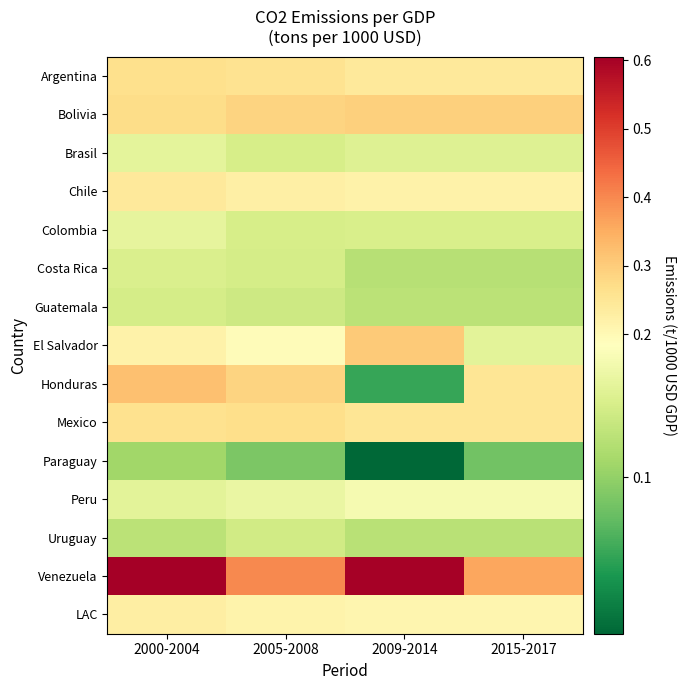

Reading left to right, what are all the values shown in this chart?

Argentina: 2000-2004=0.3	2005-2008=0.3	2009-2014=0.2	2015-2017=0.2
Bolivia: 2000-2004=0.3	2005-2008=0.3	2009-2014=0.3	2015-2017=0.3
Brasil: 2000-2004=0.2	2005-2008=0.1	2009-2014=0.2	2015-2017=0.2
Chile: 2000-2004=0.2	2005-2008=0.2	2009-2014=0.2	2015-2017=0.2
Colombia: 2000-2004=0.2	2005-2008=0.1	2009-2014=0.1	2015-2017=0.1
Costa Rica: 2000-2004=0.1	2005-2008=0.1	2009-2014=0.1	2015-2017=0.1
Guatemala: 2000-2004=0.1	2005-2008=0.1	2009-2014=0.1	2015-2017=0.1
El Salvador: 2000-2004=0.2	2005-2008=0.2	2009-2014=0.3	2015-2017=0.2
Honduras: 2000-2004=0.3	2005-2008=0.3	2009-2014=0.1	2015-2017=0.3
Mexico: 2000-2004=0.3	2005-2008=0.3	2009-2014=0.3	2015-2017=0.3
Paraguay: 2000-2004=0.1	2005-2008=0.1	2009-2014=0.0	2015-2017=0.1
Peru: 2000-2004=0.2	2005-2008=0.2	2009-2014=0.2	2015-2017=0.2
Uruguay: 2000-2004=0.1	2005-2008=0.1	2009-2014=0.1	2015-2017=0.1
Venezuela: 2000-2004=0.6	2005-2008=0.4	2009-2014=0.6	2015-2017=0.4
LAC: 2000-2004=0.2	2005-2008=0.2	2009-2014=0.2	2015-2017=0.2